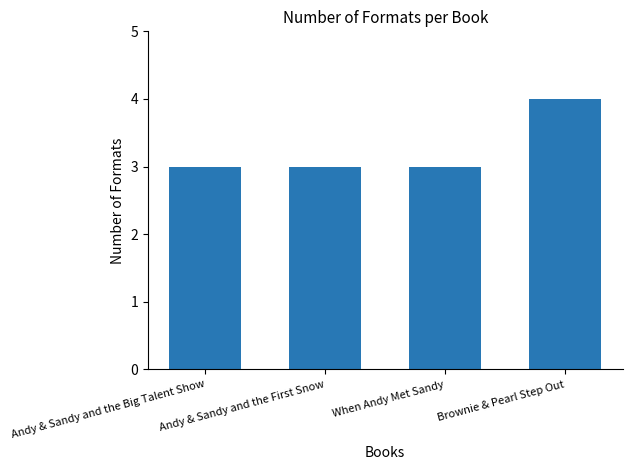

What is the smallest value displayed?

3